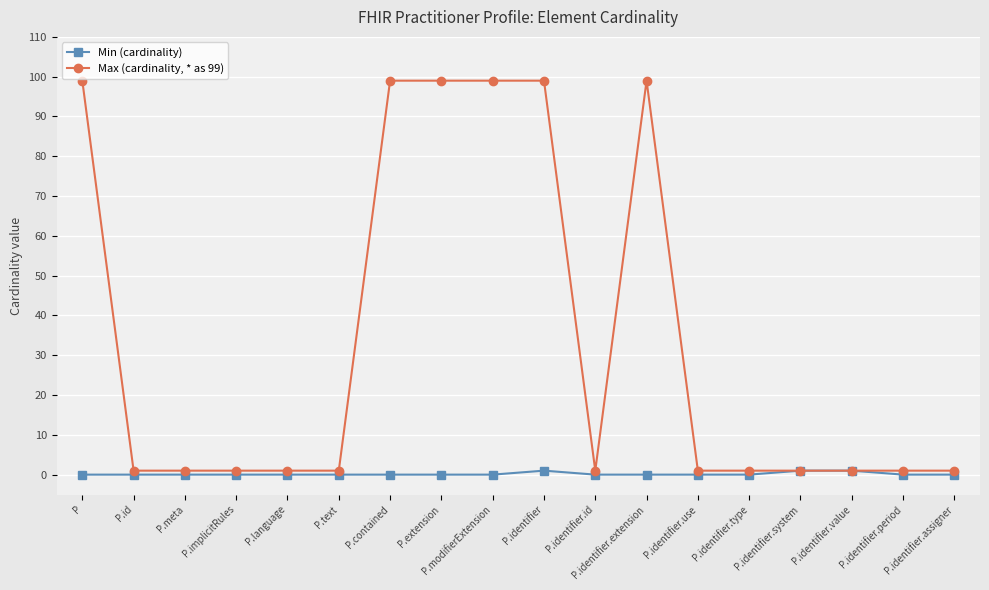

The Min (cardinality) series shows 0 at P.identifier.use. True or false?

True